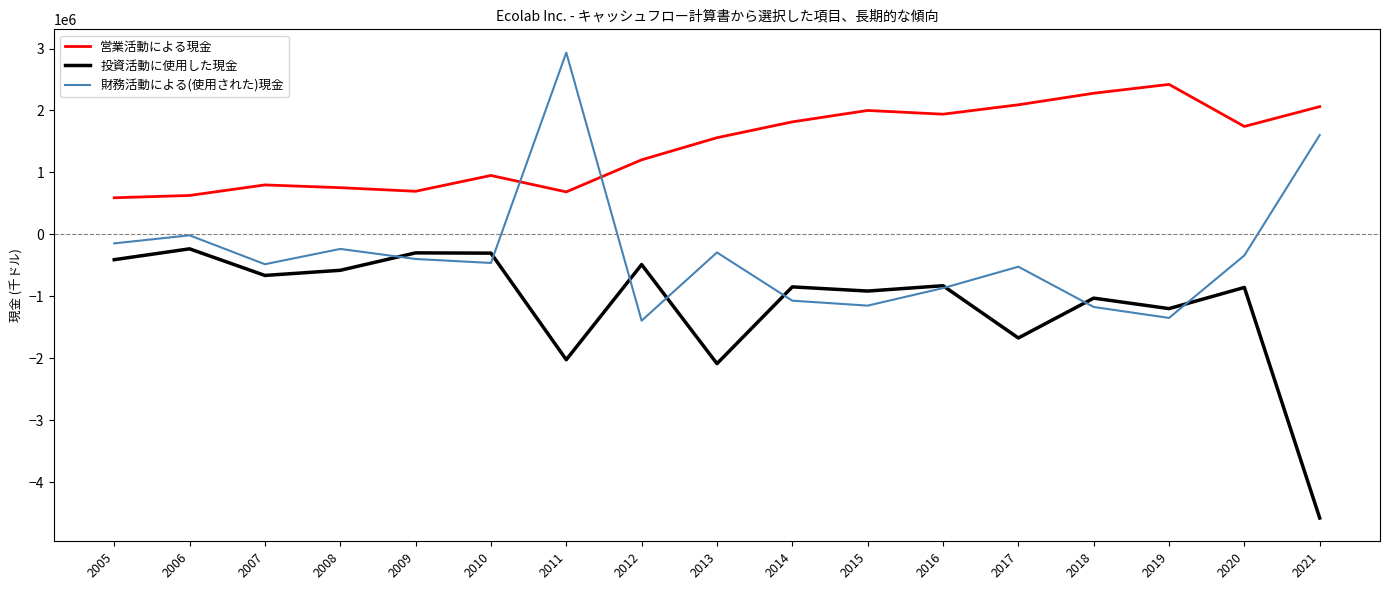

What is the sum of the 財務活動による(使用された)現金 values at 2014 and 2007?

-1553400